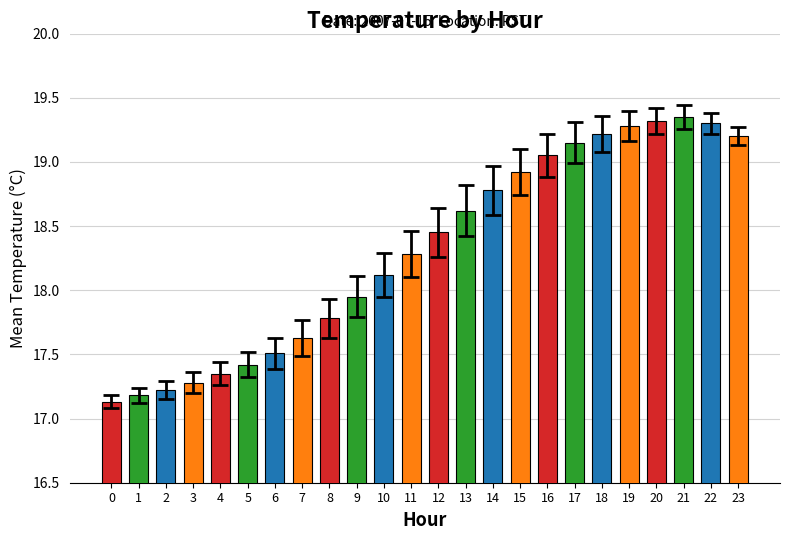

What is the smallest value displayed?

17.1